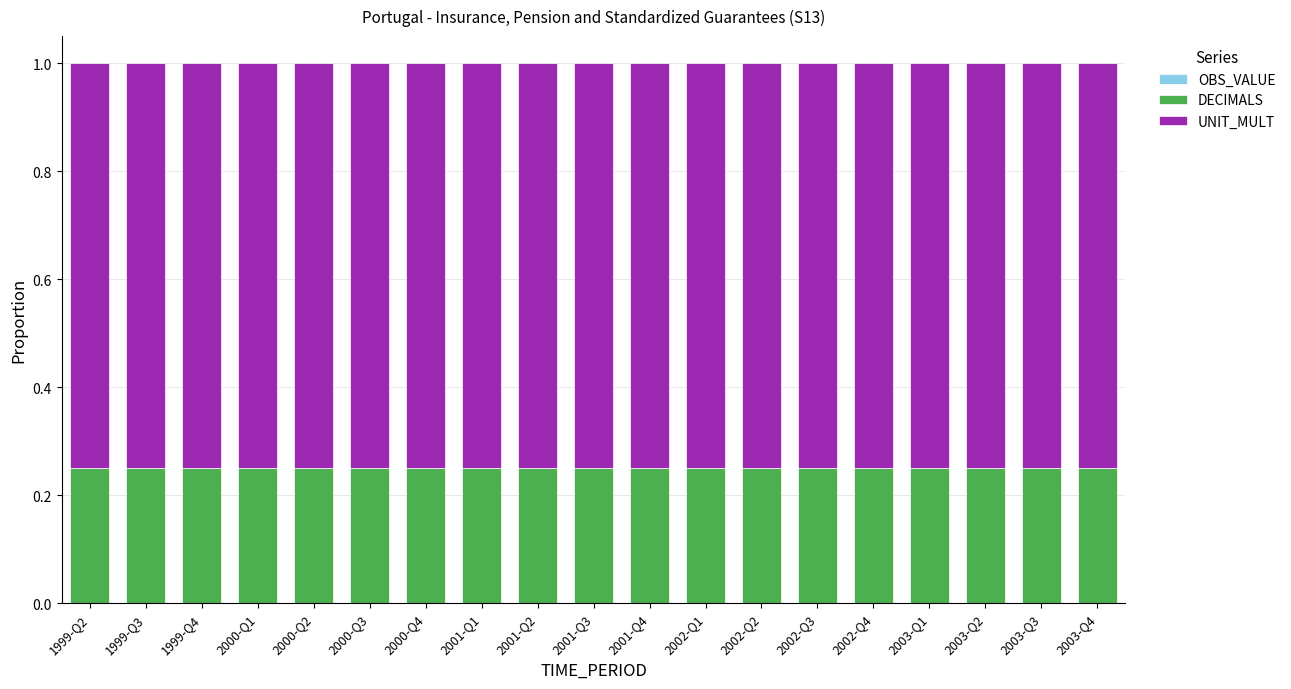

What is the total value across all series at 2003-Q3?

1.0